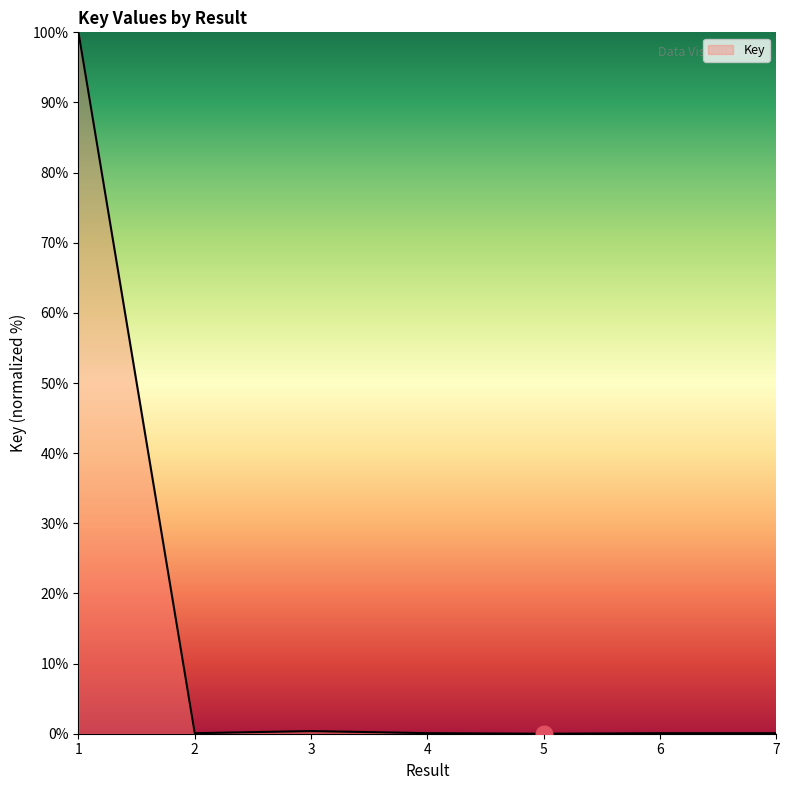

What is the sum of the values at 4 and 7?

0.2